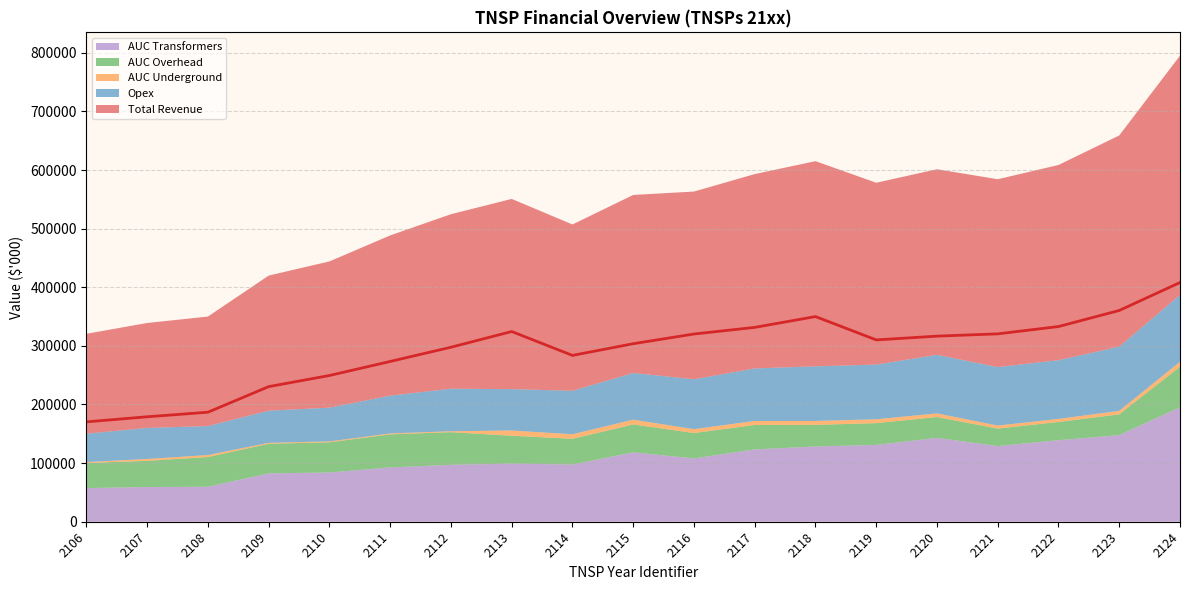

What value does the Opex series have at 2122?

100163.5